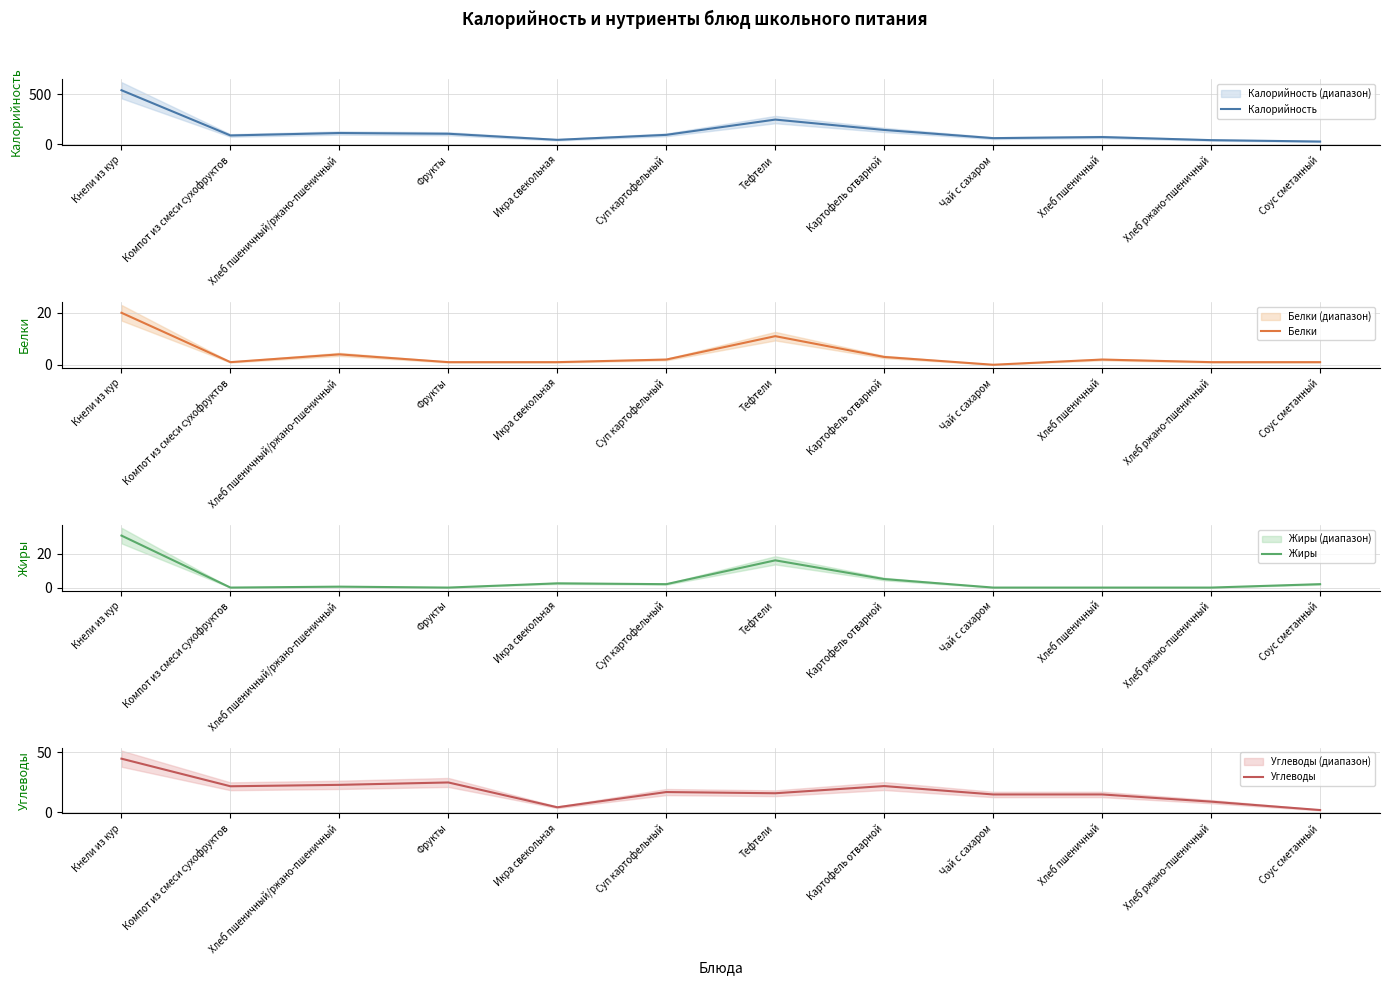

Reading left to right, transcribe all the data shown in this chart.

Калорийность: Кнели из кур=540.0	Компот из смеси сухофруктов=87.0	Хлеб пшеничный/ржано-пшеничный=111.4	Фрукты=104.0	Икра свекольная=43.0	Суп картофельный=93.0	Тефтели=246.0	Картофель отварной=142.0	Чай с сахаром=60.0	Хлеб пшеничный=71.0	Хлеб ржано-пшеничный=40.0	Соус сметанный=26.0
Белки: Кнели из кур=20.0	Компот из смеси сухофруктов=1.0	Хлеб пшеничный/ржано-пшеничный=4.0	Фрукты=1.0	Икра свекольная=1.0	Суп картофельный=2.0	Тефтели=11.0	Картофель отварной=3.0	Чай с сахаром=0.0	Хлеб пшеничный=2.0	Хлеб ржано-пшеничный=1.0	Соус сметанный=1.0
Жиры: Кнели из кур=30.5	Компот из смеси сухофруктов=0.0	Хлеб пшеничный/ржано-пшеничный=0.5	Фрукты=0.0	Икра свекольная=2.5	Суп картофельный=2.0	Тефтели=16.0	Картофель отварной=5.0	Чай с сахаром=0.0	Хлеб пшеничный=0.0	Хлеб ржано-пшеничный=0.0	Соус сметанный=2.0
Углеводы: Кнели из кур=44.8	Компот из смеси сухофруктов=21.8	Хлеб пшеничный/ржано-пшеничный=23.0	Фрукты=25.0	Икра свекольная=4.3	Суп картофельный=17.0	Тефтели=16.0	Картофель отварной=22.0	Чай с сахаром=15.0	Хлеб пшеничный=15.0	Хлеб ржано-пшеничный=9.0	Соус сметанный=2.0